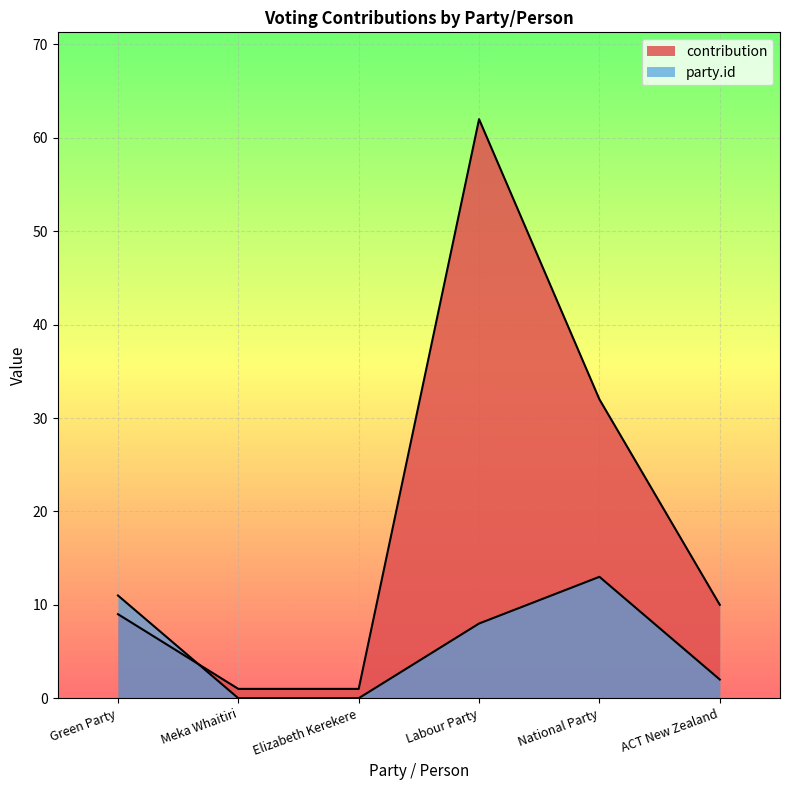

What is the difference between the second highest and minimum values in the contribution series?

31